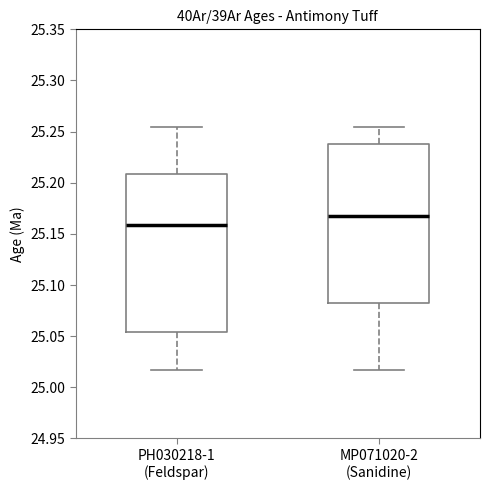

Where is the lower edge of the box for MP071020-2 (Sanidine) on the y-axis? The values are not printed on the chart, so give them approximately, as read against the axis.

25.085